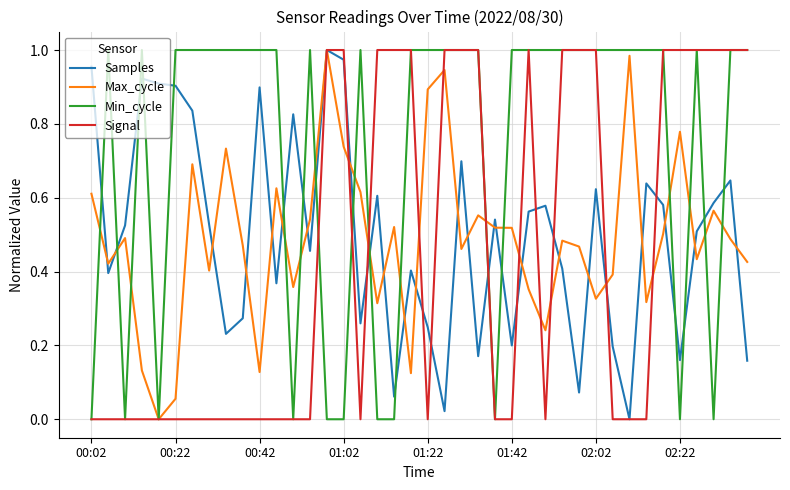

Which series has the largest total across all categories?

Min_cycle